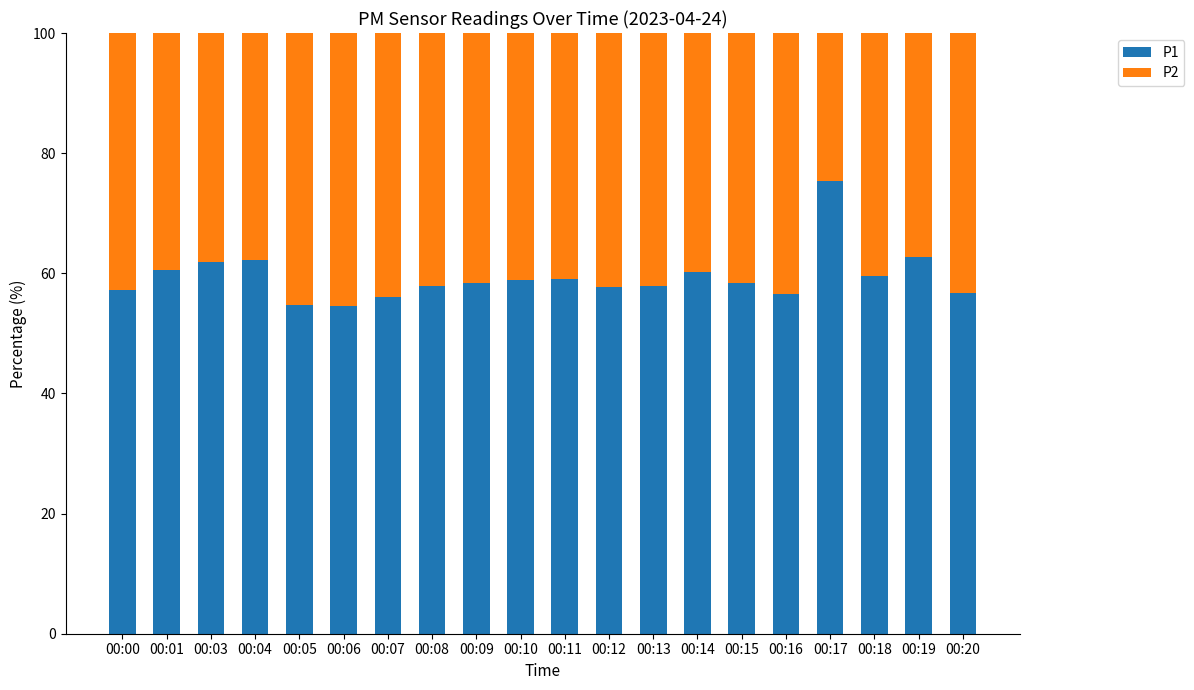

What is the difference between the maximum and minimum values in the P1 series?

20.8